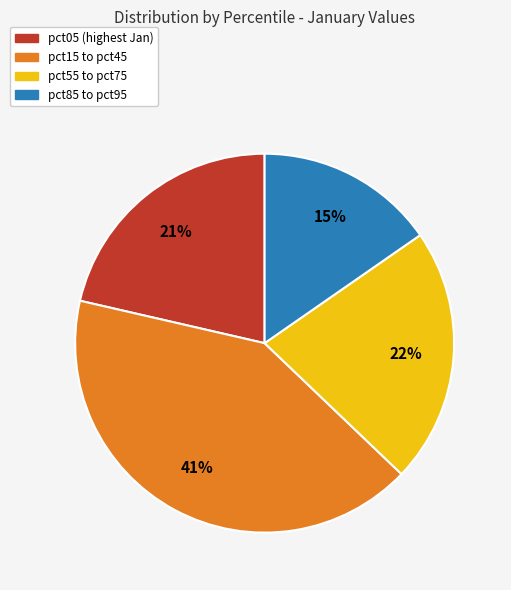

How many slices are in this pie chart?

4